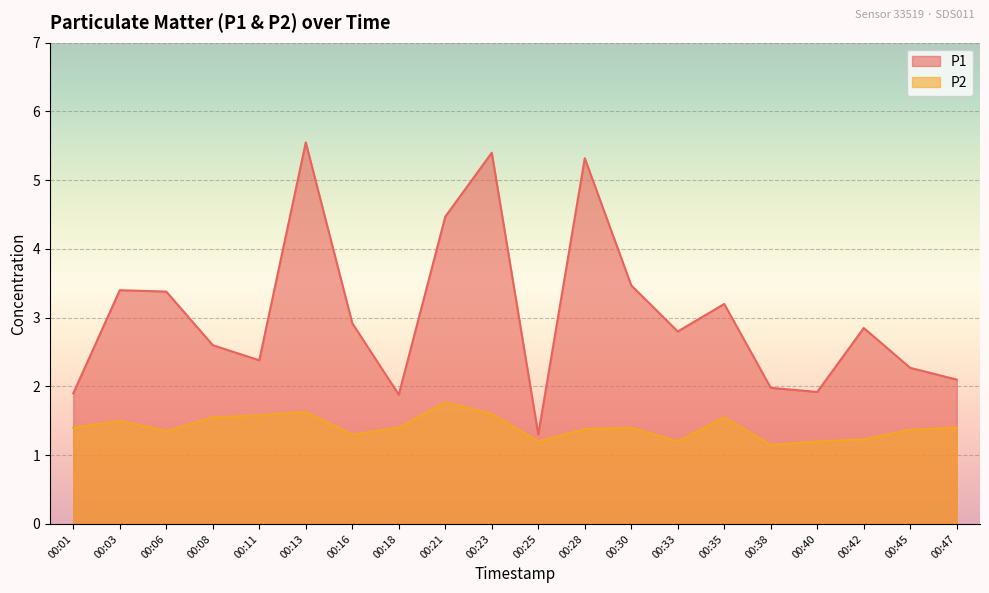

Reading left to right, list all the values displayed in this chart.

P1: 00:01=1.9	00:03=3.4	00:06=3.4	00:08=2.6	00:11=2.4	00:13=5.5	00:16=2.9	00:18=1.9	00:21=4.5	00:23=5.4	00:25=1.3	00:28=5.3	00:30=3.5	00:33=2.8	00:35=3.2	00:38=2.0	00:40=1.9	00:42=2.9	00:45=2.3	00:47=2.1
P2: 00:01=1.4	00:03=1.5	00:06=1.4	00:08=1.6	00:11=1.6	00:13=1.6	00:16=1.3	00:18=1.4	00:21=1.8	00:23=1.6	00:25=1.2	00:28=1.4	00:30=1.4	00:33=1.2	00:35=1.6	00:38=1.1	00:40=1.2	00:42=1.2	00:45=1.4	00:47=1.4